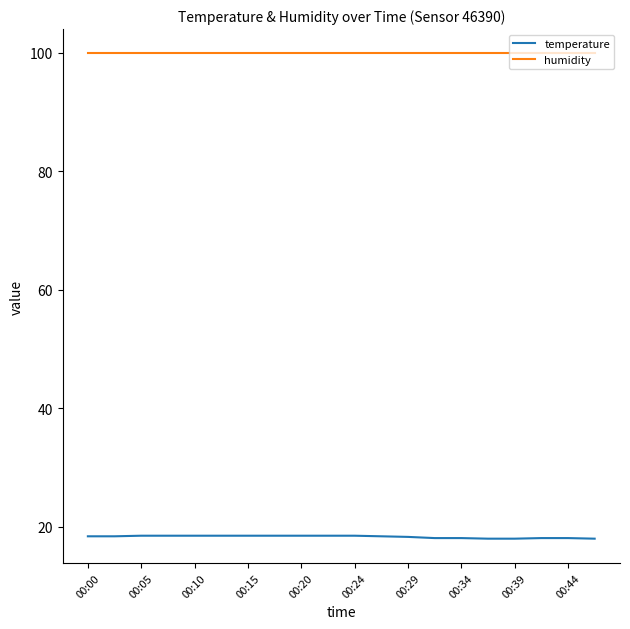

How many lines are shown in the chart?

2